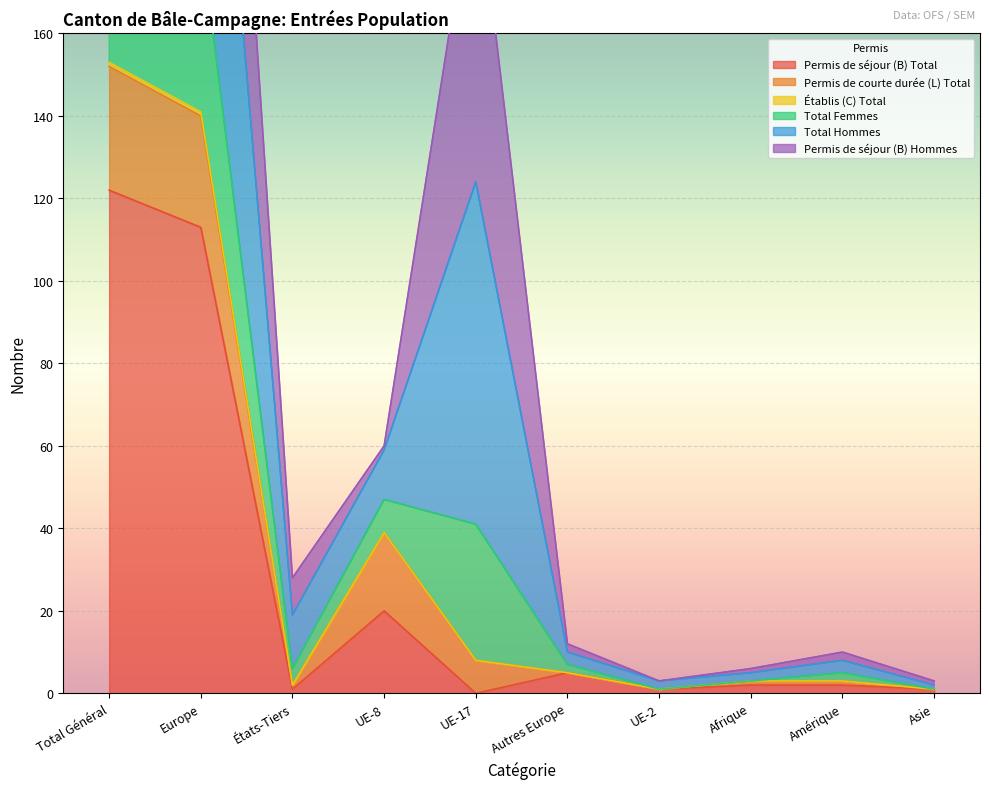

What is the value of the Permis de séjour (B) Total point at the 10th from the left?

1